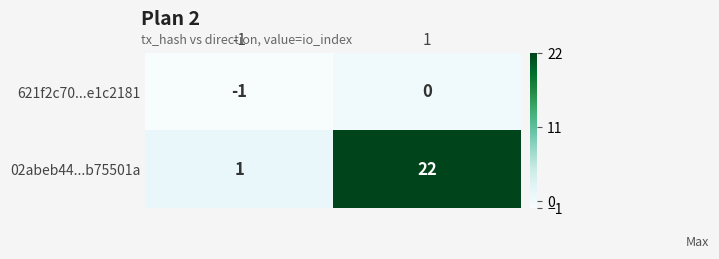

List the series in order of their peak value, highest first.

02abeb44...b75501a, 621f2c70...e1c2181